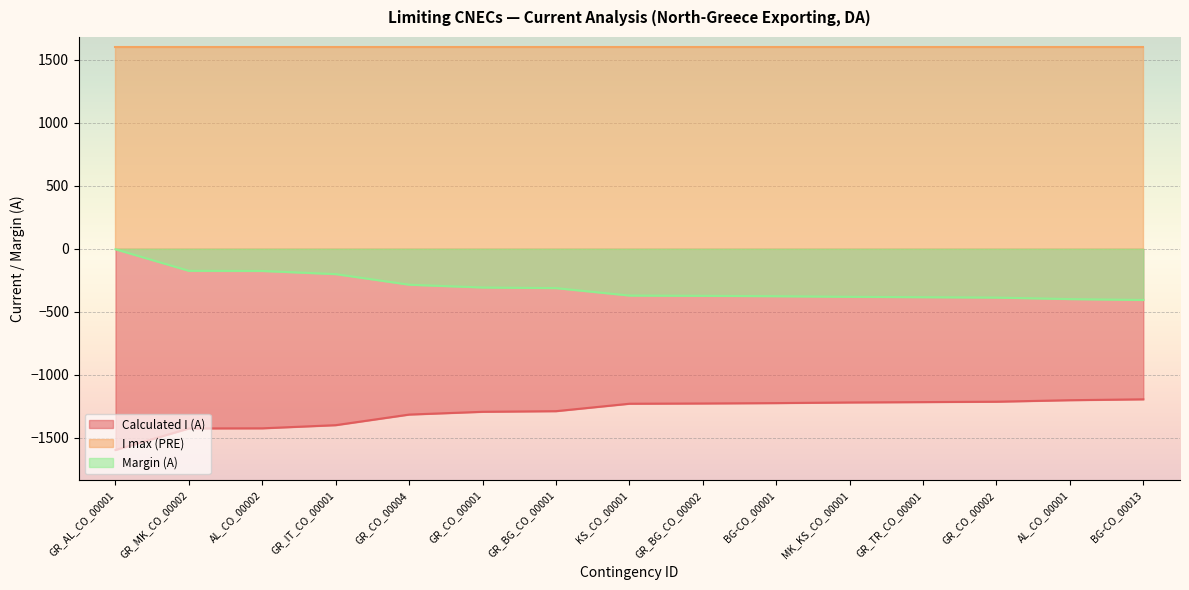

At which category is the sum across all series the highest?

GR_AL_CO_00001